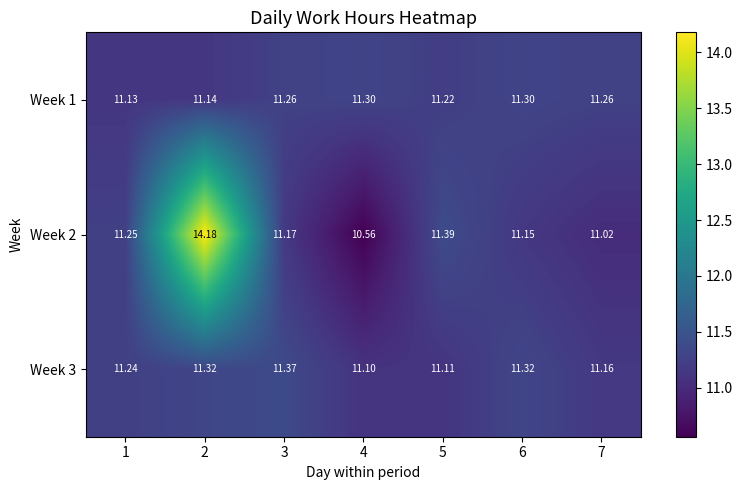

Is the value of Week 2 at 6 greater than the value of Week 1 at 5?

No